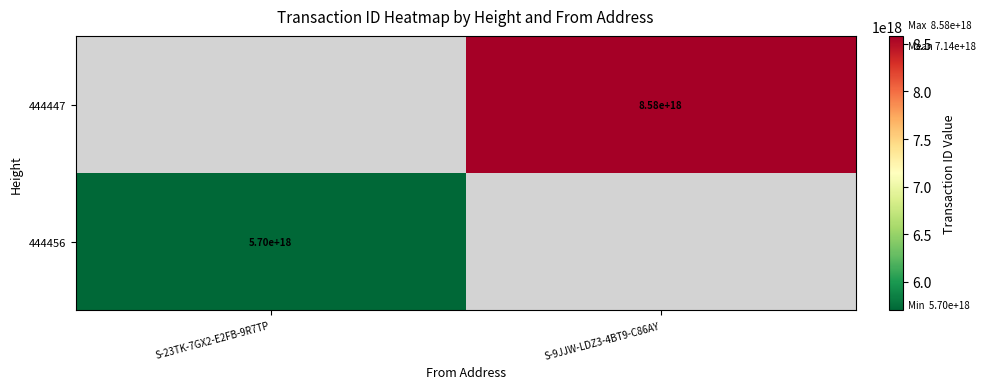

Is it true that 444456 equals 9871784551223965696 at S-23TK-7GX2-E2FB-9R7TP?

False